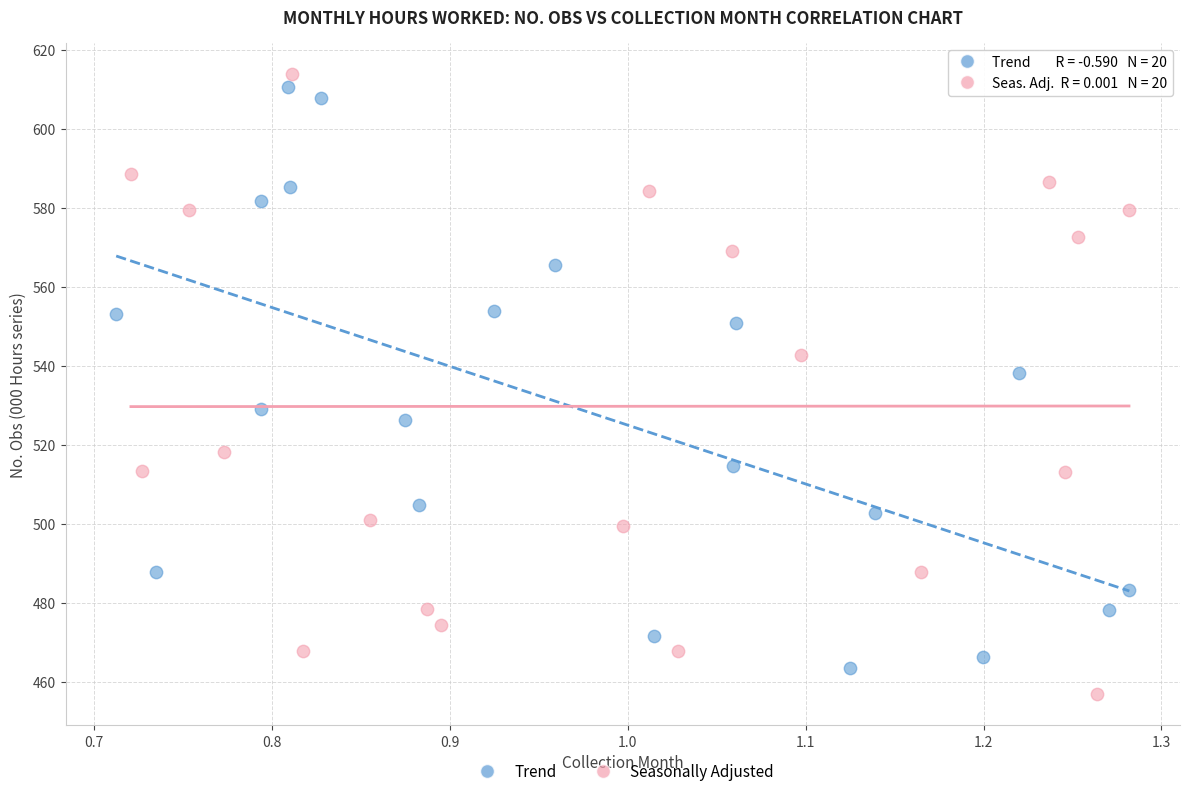

Which series reaches the minimum Y coordinate?

Seasonally Adjusted